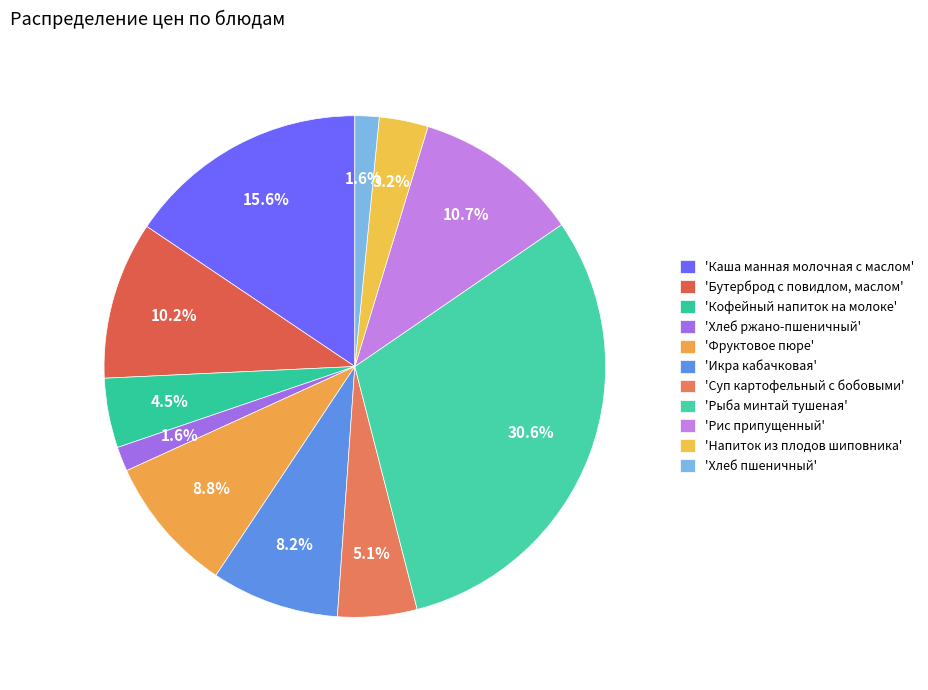

Count the number of slices in the pie.

11